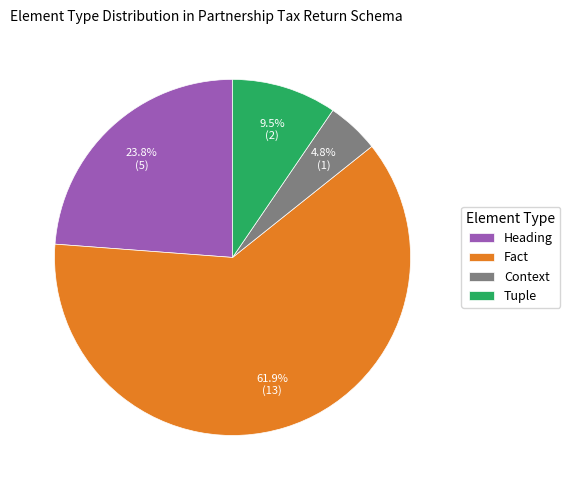

True or false: Fact accounts for 62% of the total.

True